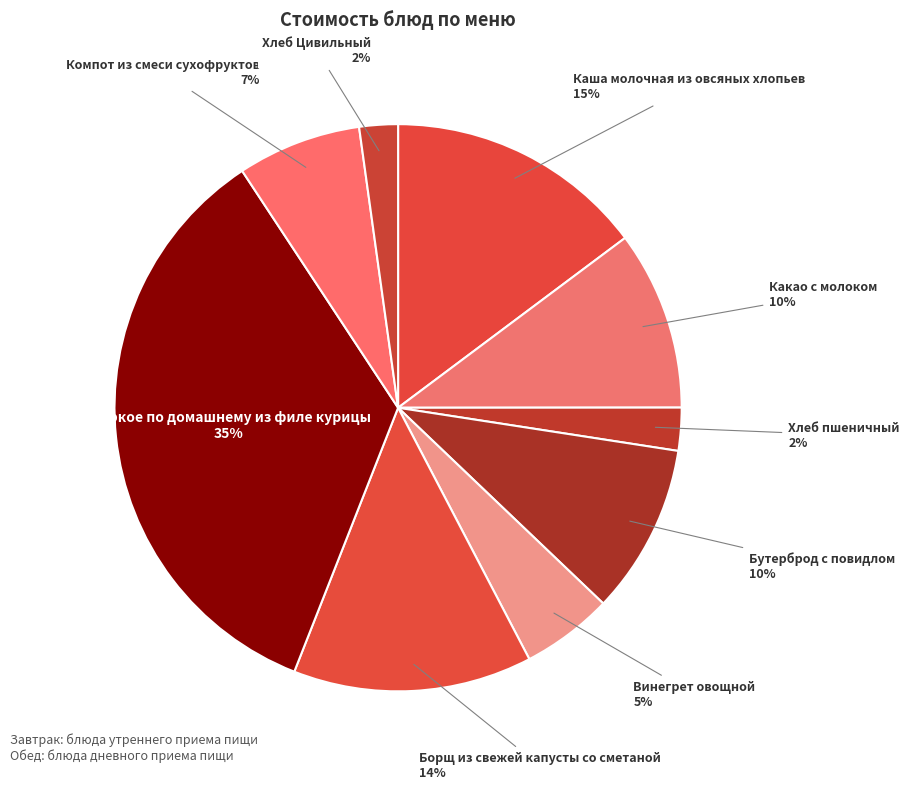

Is there any slice that represents more than half of the pie?

No